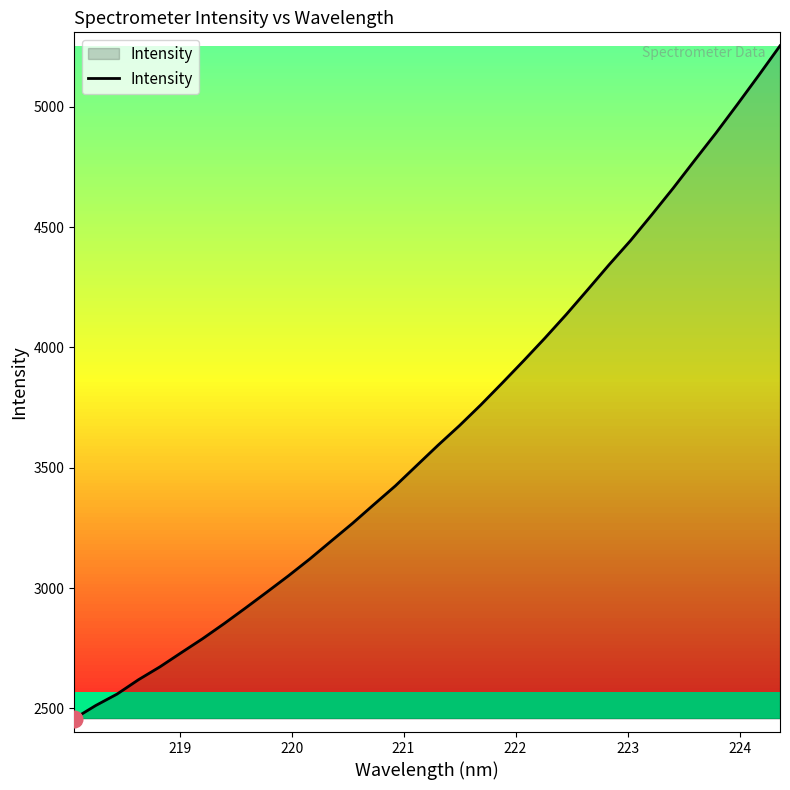

What is the difference between the second highest and minimum values?

2673.1